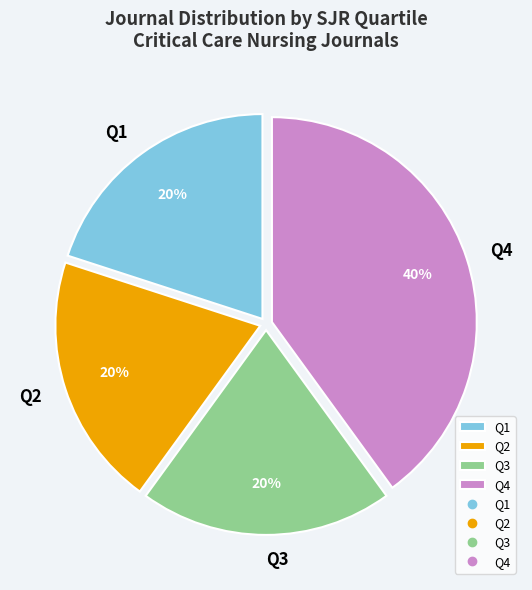

What is the ratio of the value at Q4 to the value at Q1?

2.0